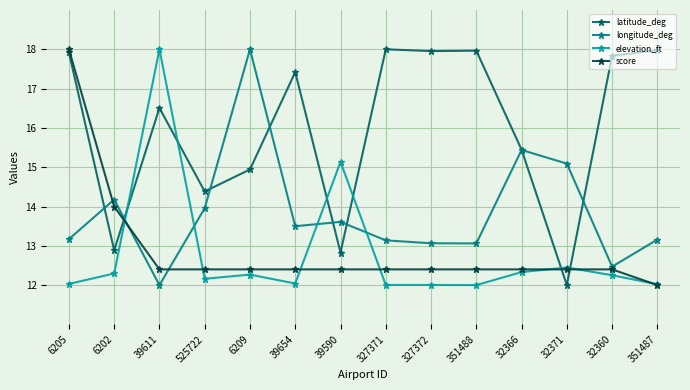

What is the maximum value for latitude_deg?

18.0